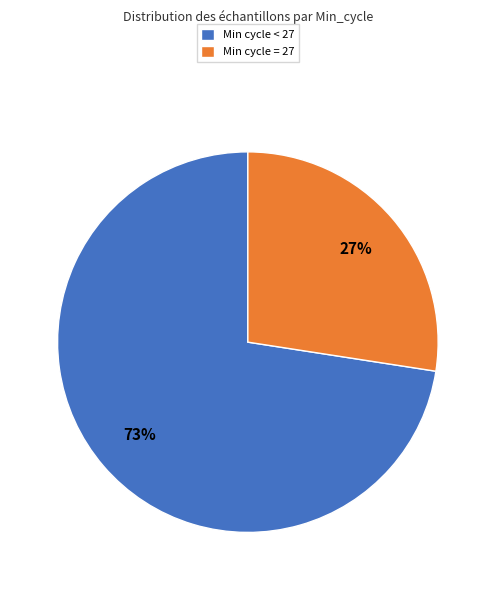

How many slices are in this pie chart?

2